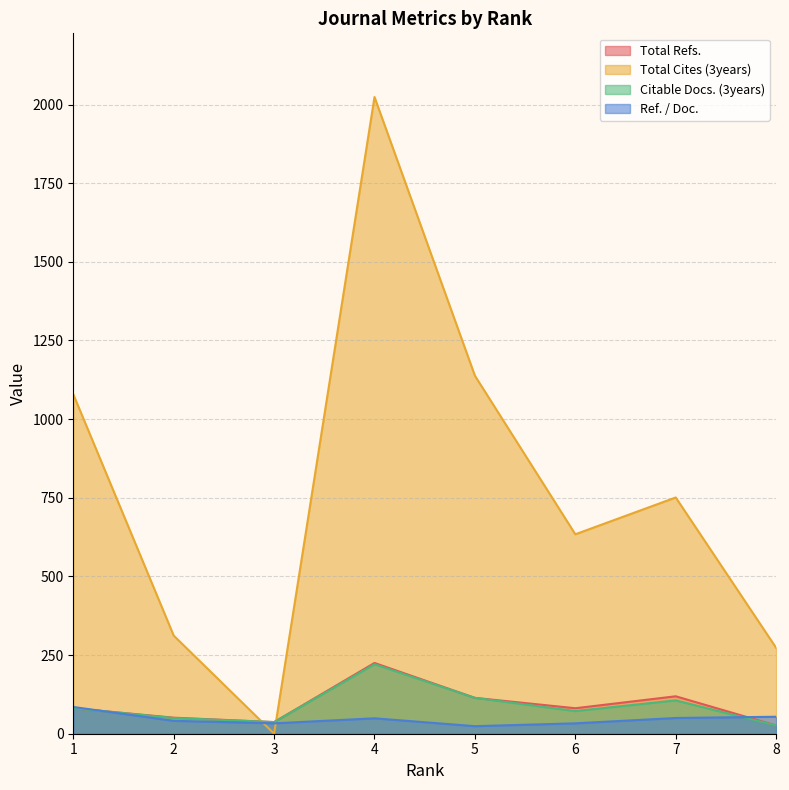

What is the sum of the Total Refs. values at 4 and 1?

306